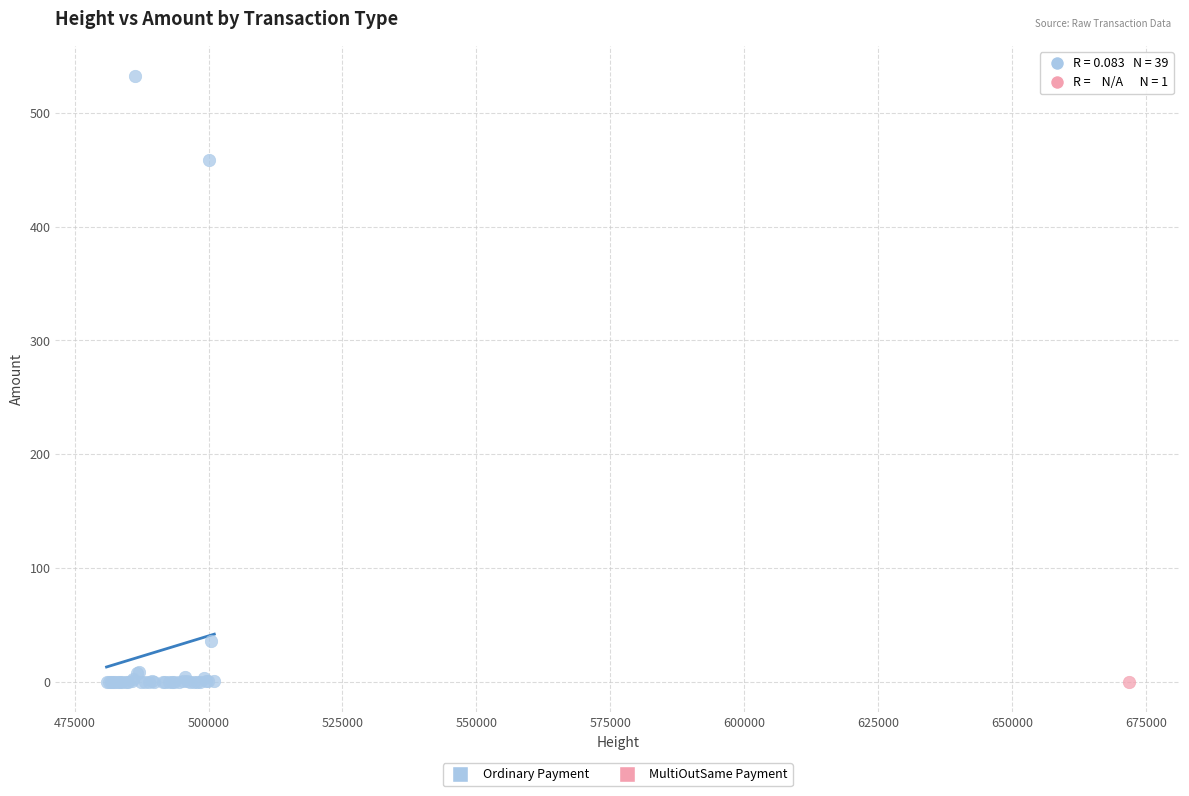

What are all the series names shown in the legend?

Ordinary Payment, MultiOutSame Payment